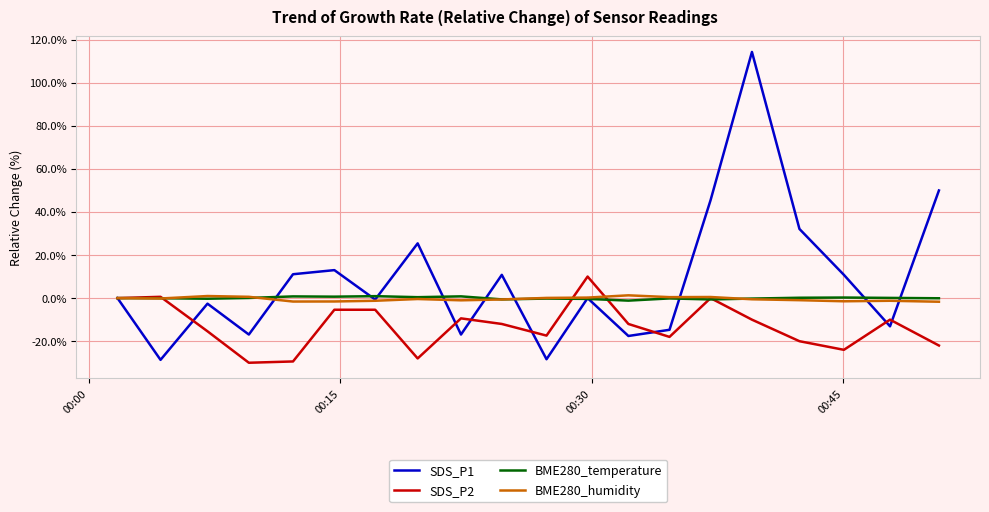

Which series has the largest total across all categories?

SDS_P1